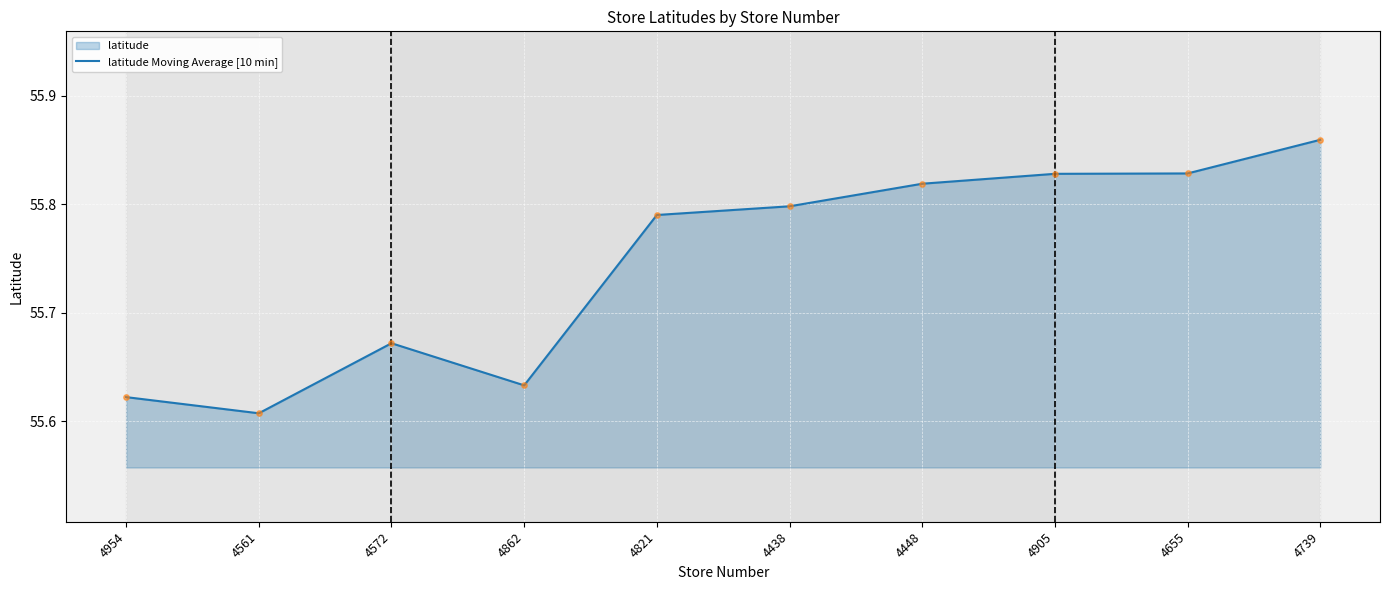

What is the ratio of the value at 4561 to the value at 4655?

1.0